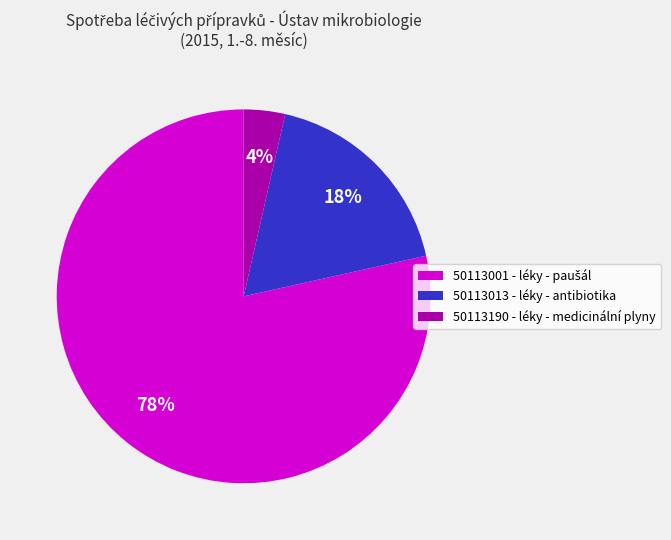

True or false: 50113190 - léky - medicinální plyny accounts for 4% of the total.

True